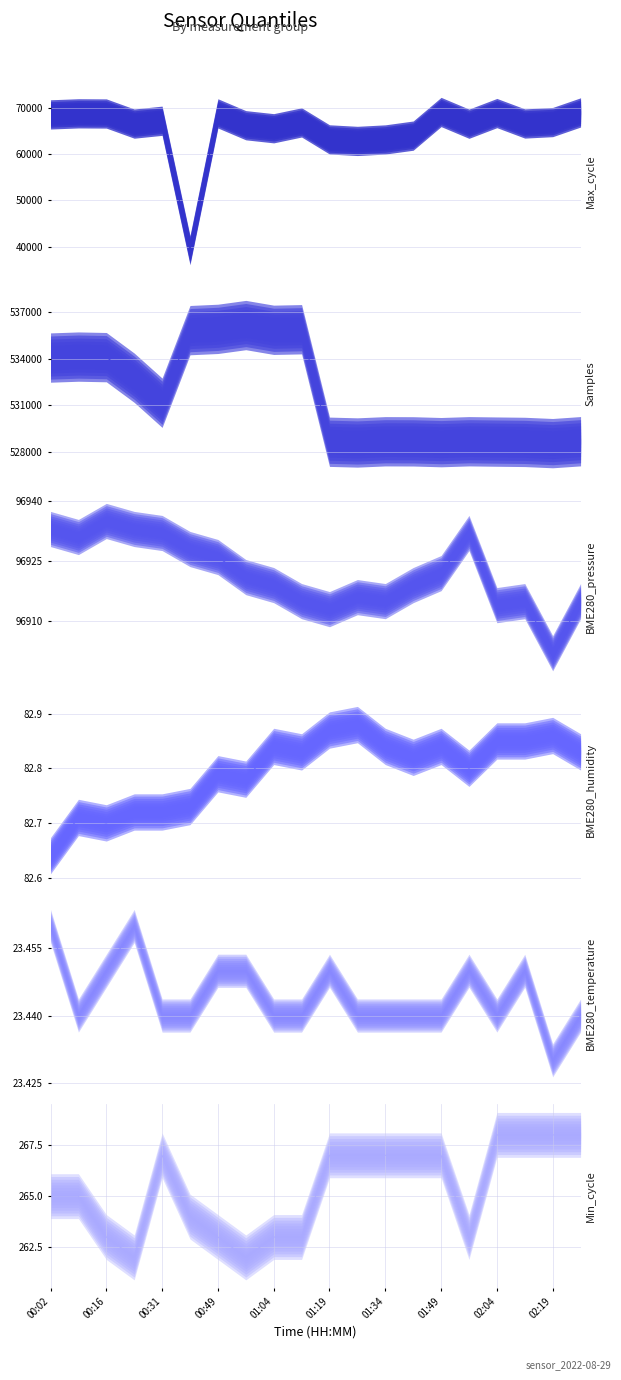

What is the greatest value displayed?

536154.0